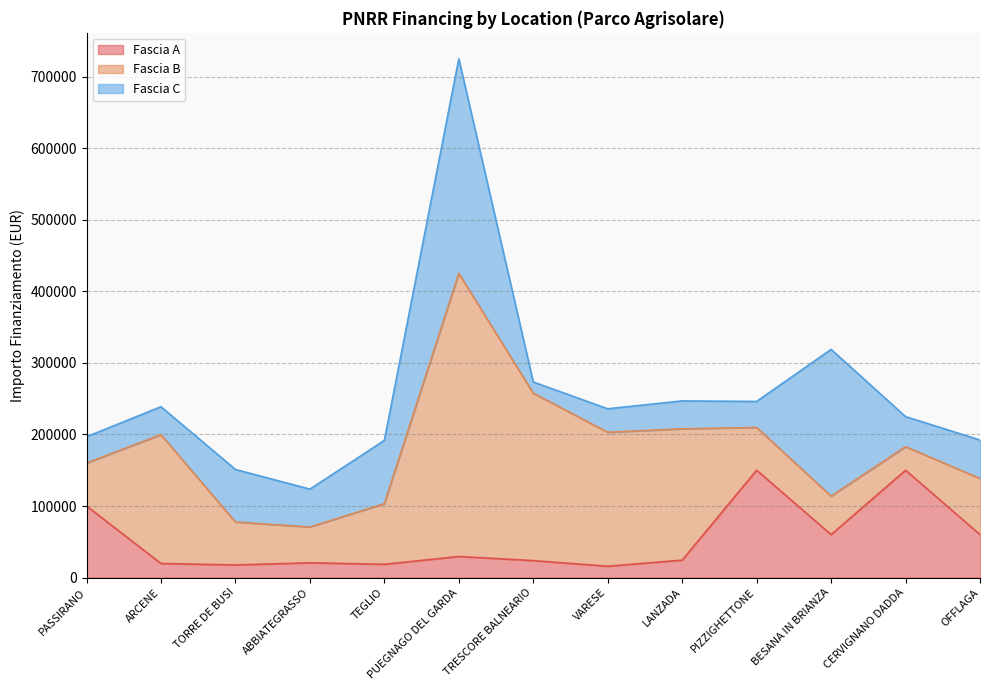

What is the spread (max minus min) of values at PUEGNAGO DEL GARDA?

366180.7